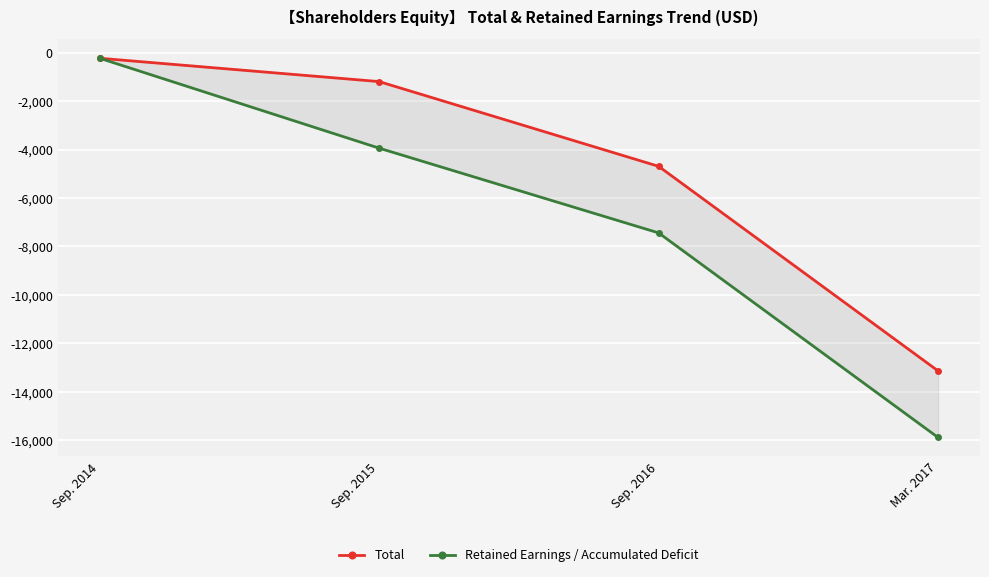

Read the Total value at Sep. 2016.

-4689